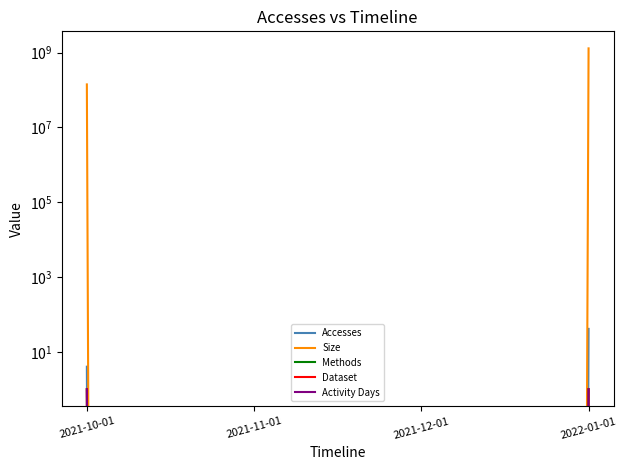

At which label is Accesses closest to 20?

2021-10-01